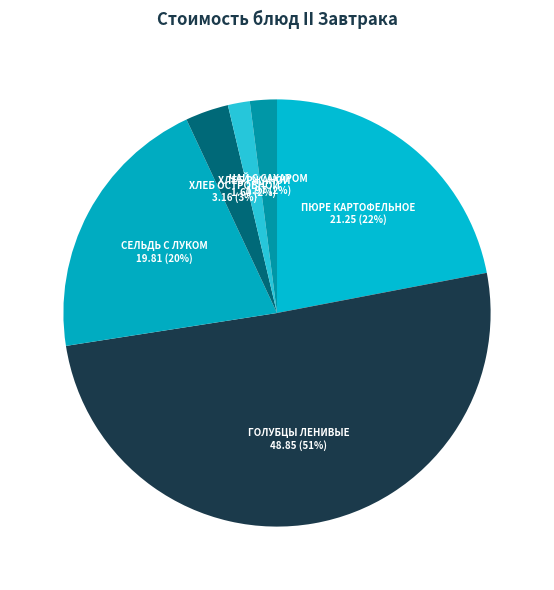

To the nearest percent, what is the average slice percentage?

17%